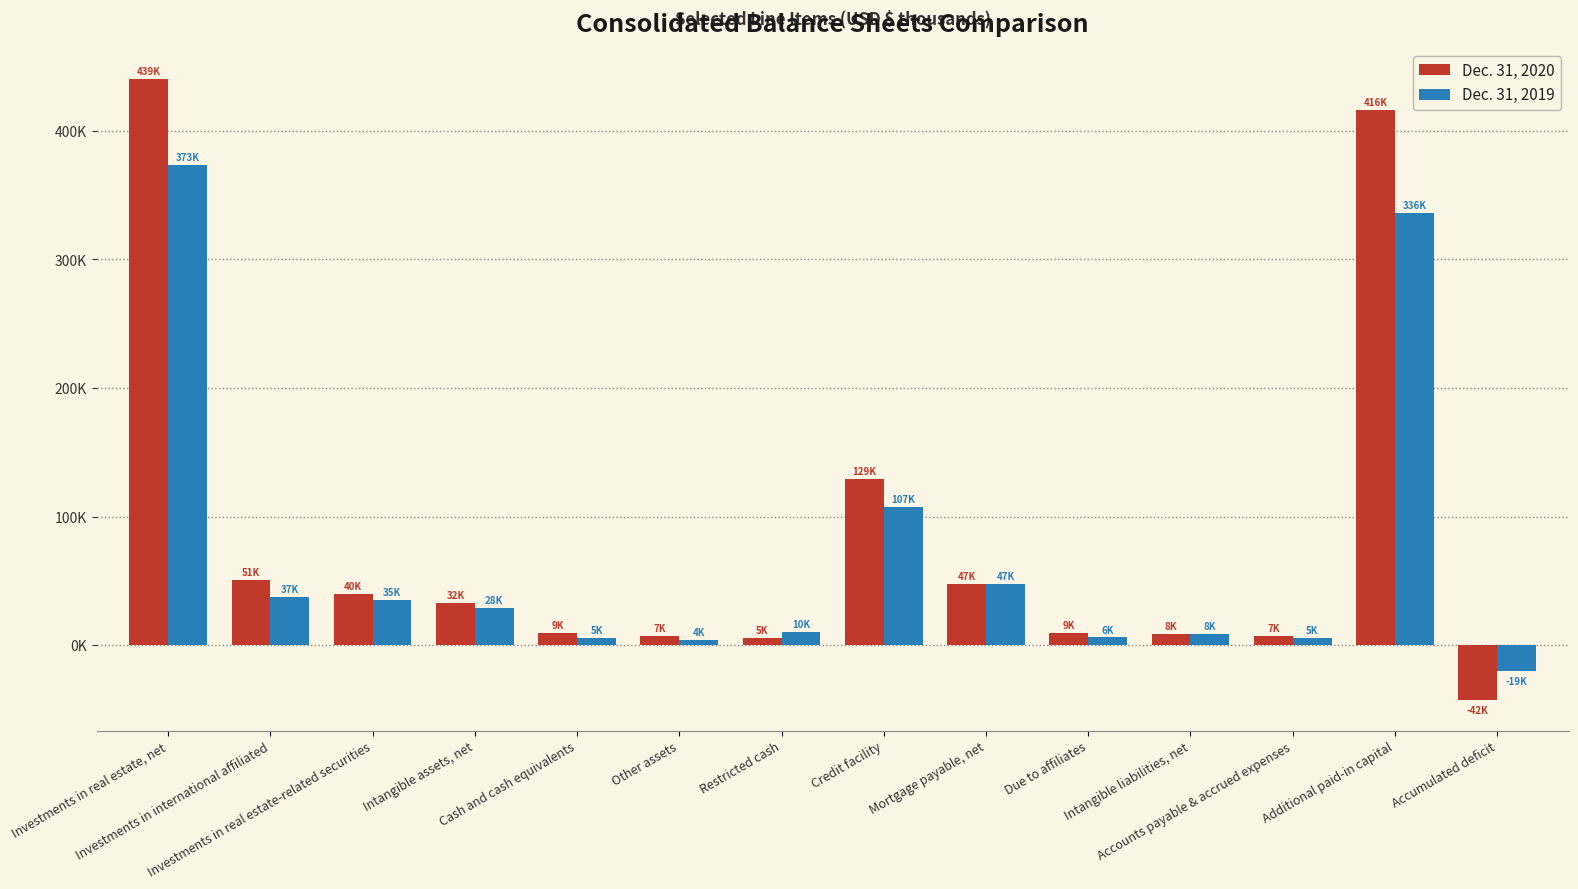

Are the bars grouped side by side (vs. stacked)?

Yes